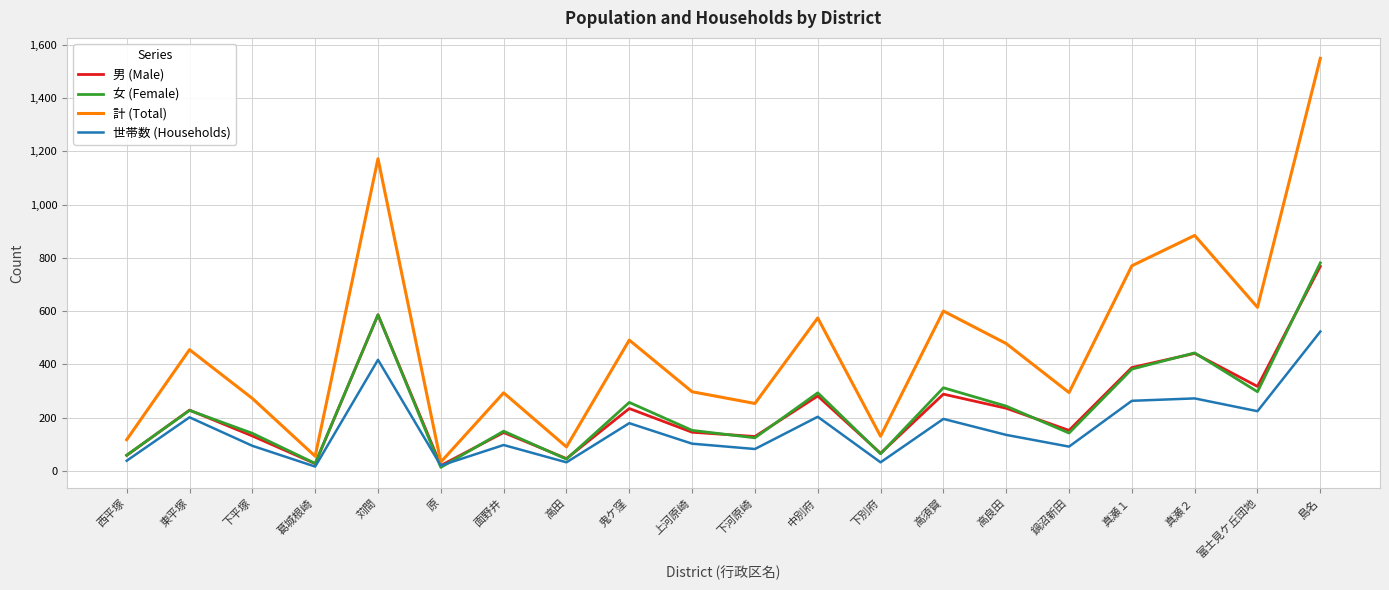

How many interior local valleys does the 男 (Male) series have?

7